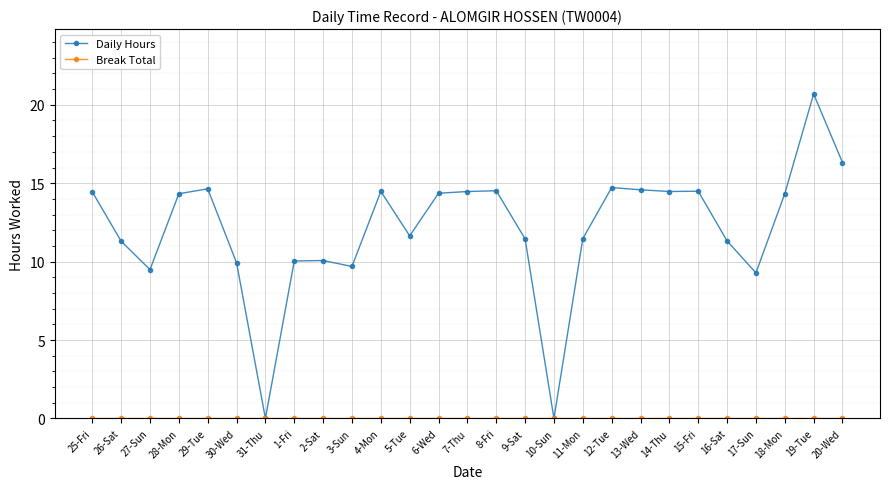

At which category is the sum across all series the highest?

19-Tue